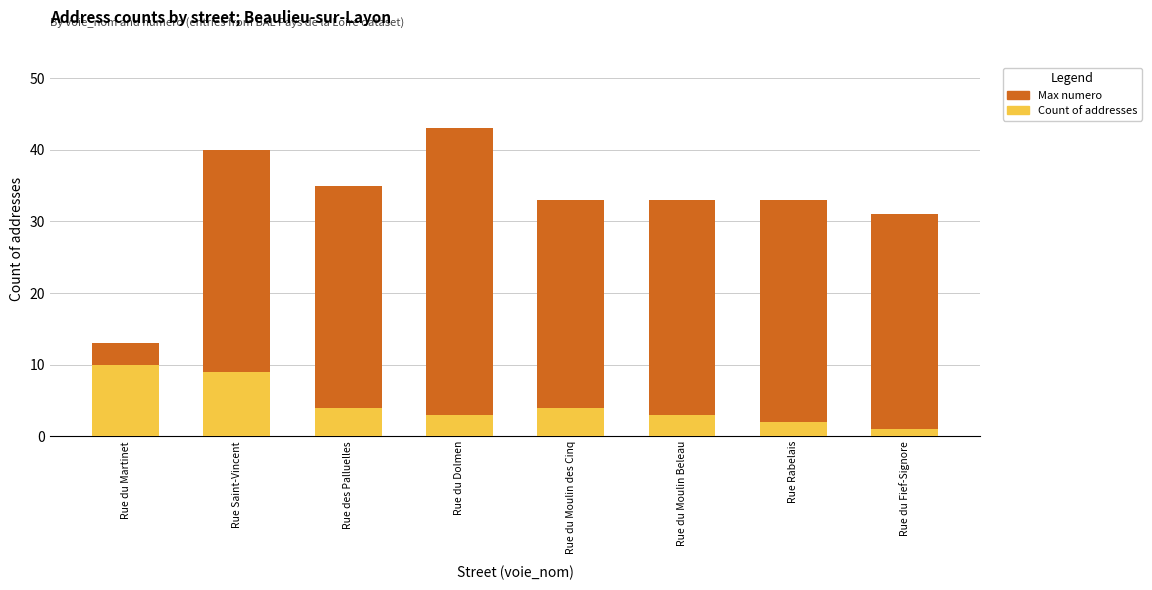

What is the label of the 5th bar from the right?

Rue du Dolmen